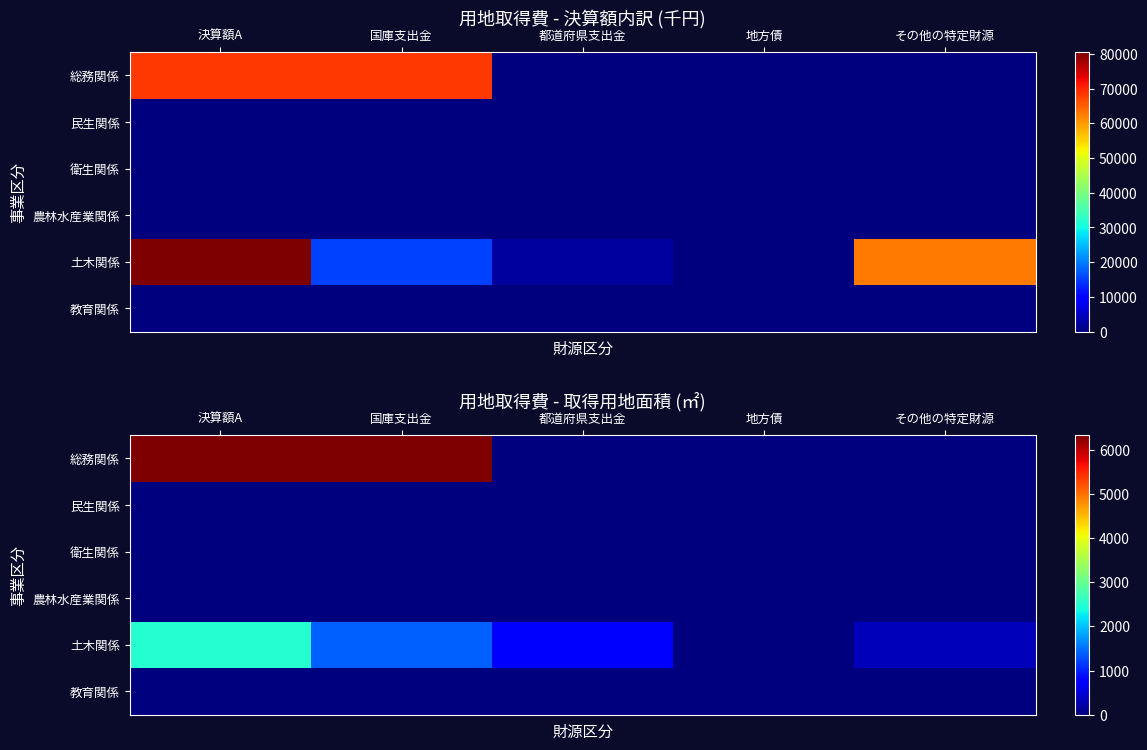

Where does the 土木関係 series first go above 790?

決算額A